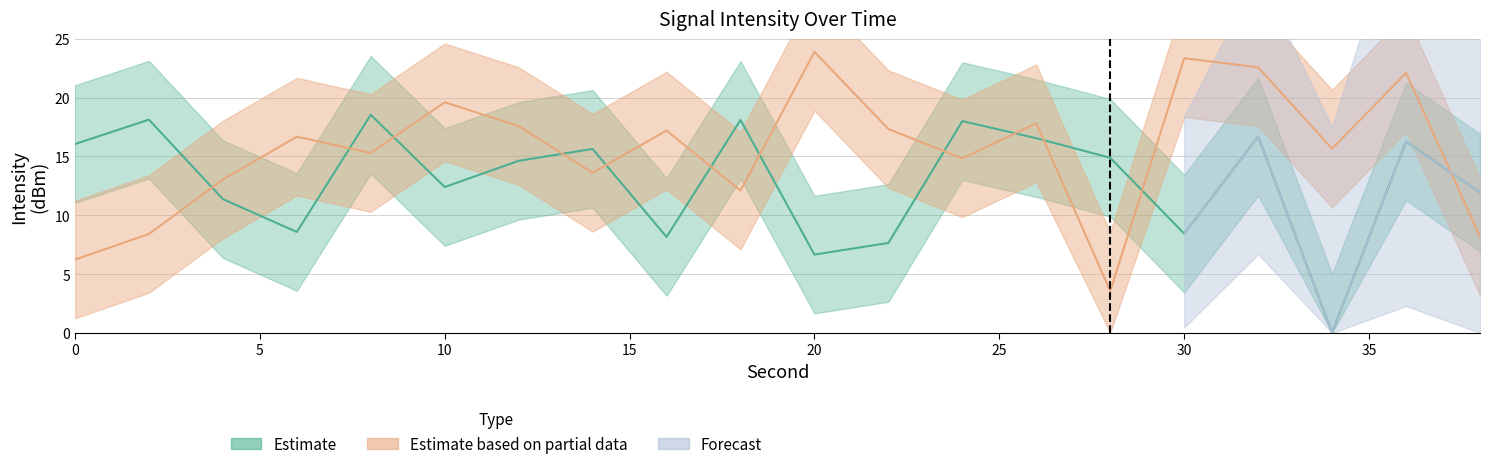

What is the difference between the second highest and second lowest values in the Estimate based on partial data series?

17.1